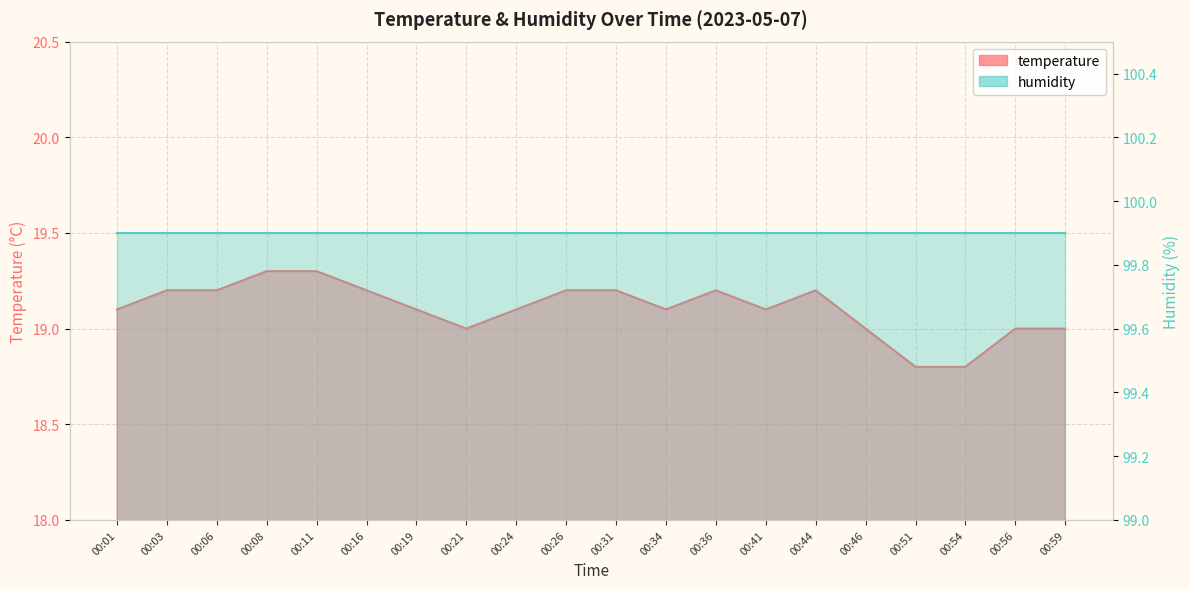

What is the approximate value at 00:03?

19.2